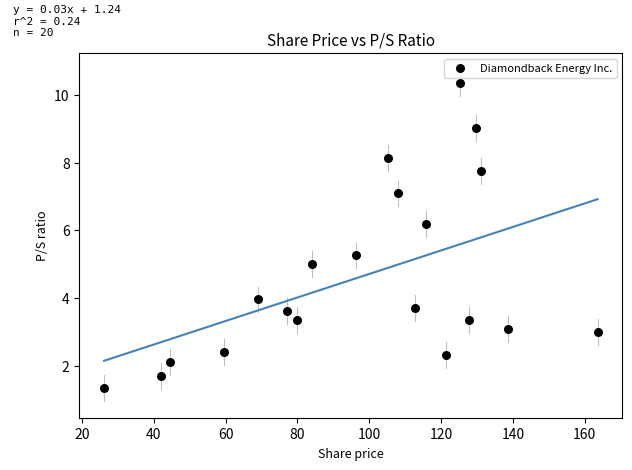

What is the range of Y values (max minus min)?

9.0